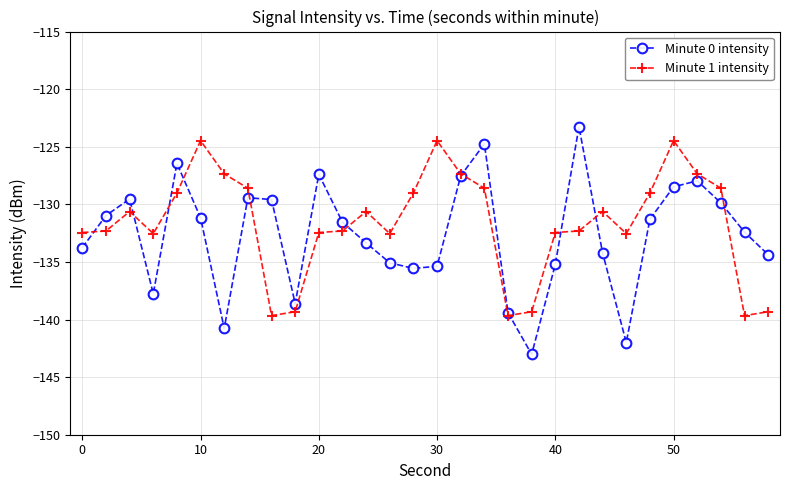

How many times do Minute 1 intensity and Minute 0 intensity cross each other?

11